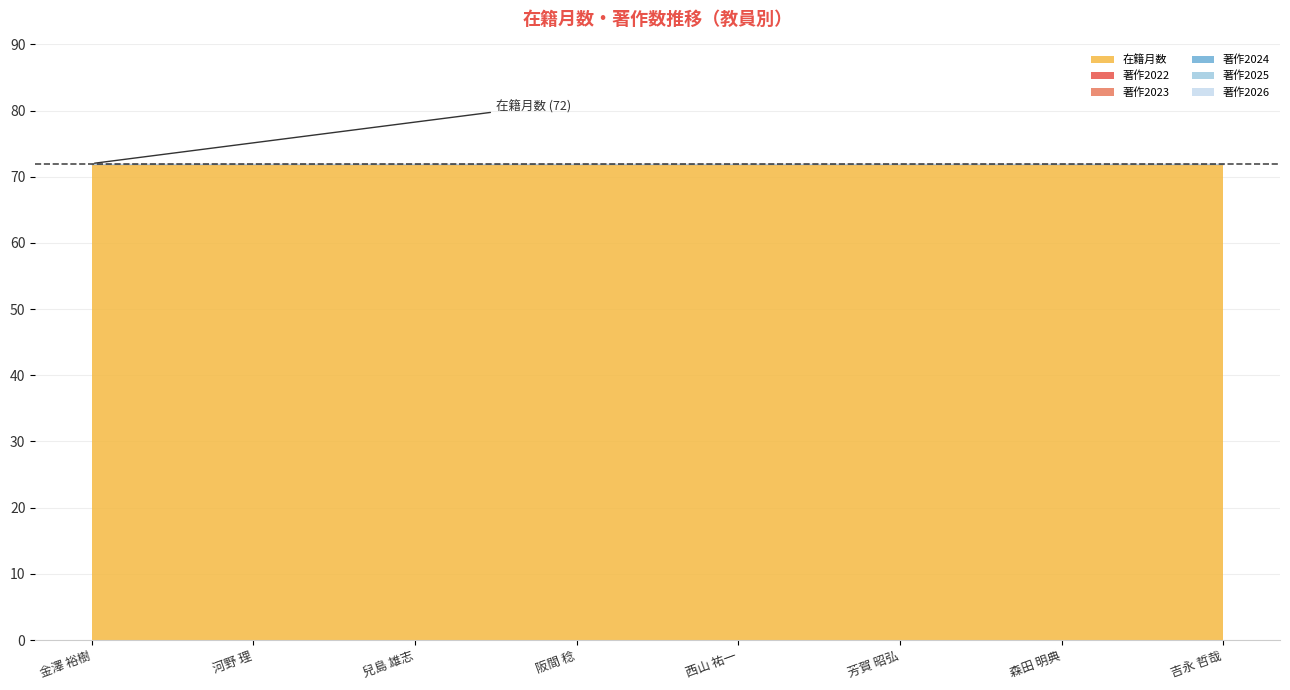

Reading left to right, transcribe all the data shown in this chart.

在籍月数: 金澤 裕樹=72	河野 理=72	兒島 雄志=72	阪間 稔=72	西山 祐一=72	芳賀 昭弘=72	森田 明典=72	吉永 哲哉=72
著作2022: 金澤 裕樹=0	河野 理=0	兒島 雄志=0	阪間 稔=0	西山 祐一=0	芳賀 昭弘=0	森田 明典=0	吉永 哲哉=0
著作2023: 金澤 裕樹=0	河野 理=0	兒島 雄志=0	阪間 稔=0	西山 祐一=0	芳賀 昭弘=0	森田 明典=0	吉永 哲哉=0
著作2024: 金澤 裕樹=0	河野 理=0	兒島 雄志=0	阪間 稔=0	西山 祐一=0	芳賀 昭弘=0	森田 明典=0	吉永 哲哉=0
著作2025: 金澤 裕樹=0	河野 理=0	兒島 雄志=0	阪間 稔=0	西山 祐一=0	芳賀 昭弘=0	森田 明典=0	吉永 哲哉=0
著作2026: 金澤 裕樹=0	河野 理=0	兒島 雄志=0	阪間 稔=0	西山 祐一=0	芳賀 昭弘=0	森田 明典=0	吉永 哲哉=0